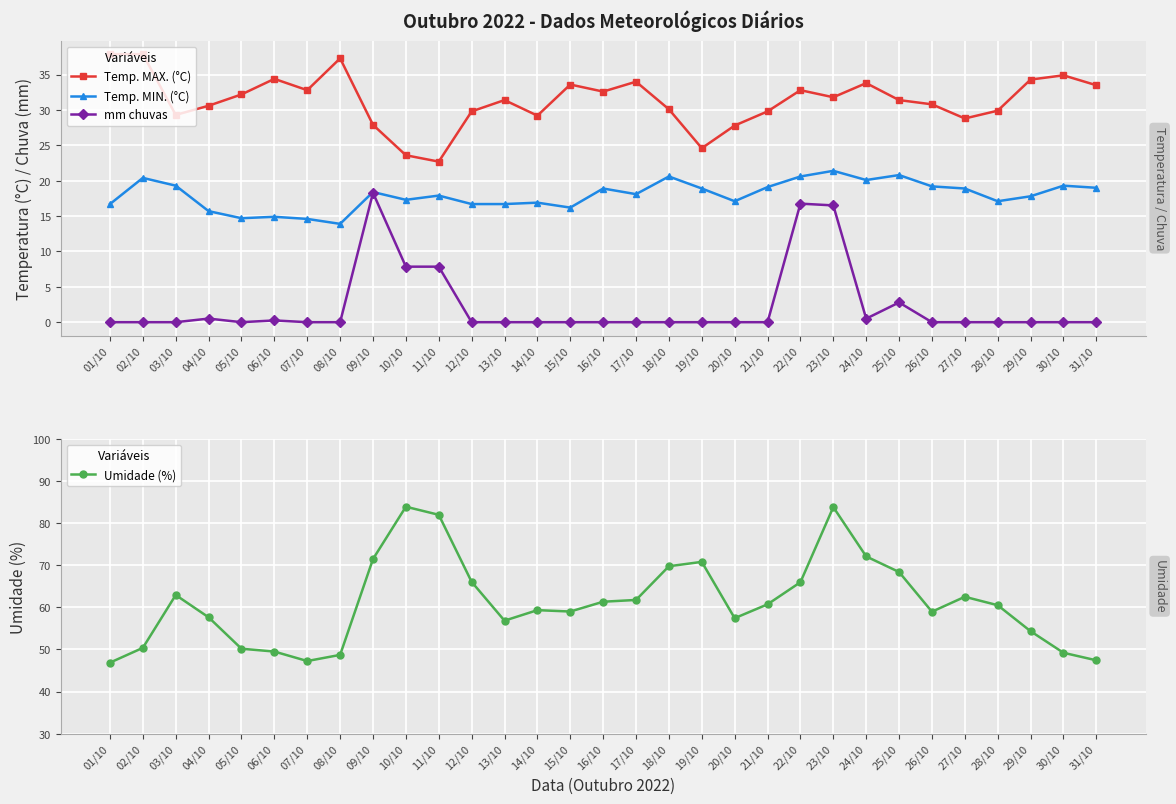

The value of Temp. MIN. (°C) at 06/10 is 9.1. True or false?

False